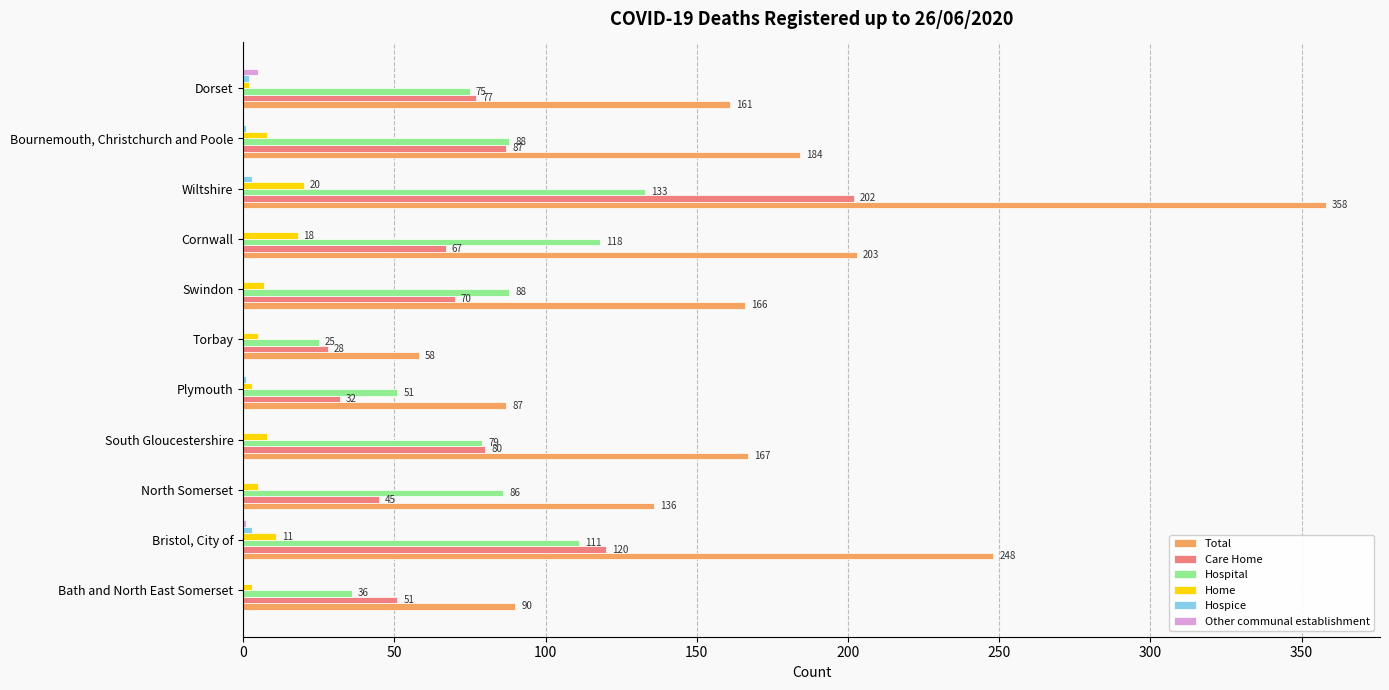

Which series changed the most between Bath and North East Somerset and South Gloucestershire?

Total